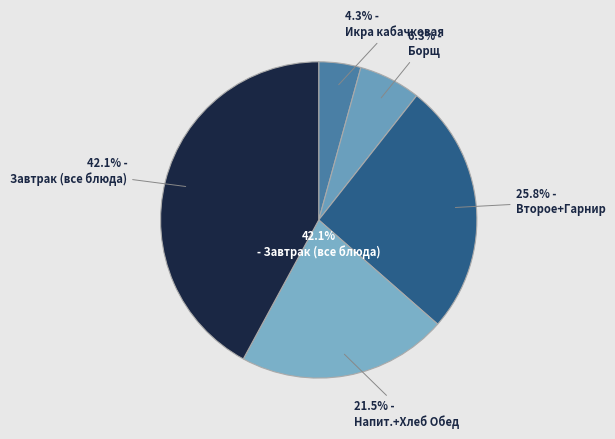

What percentage is NOT represented by Борщ?

93.7%